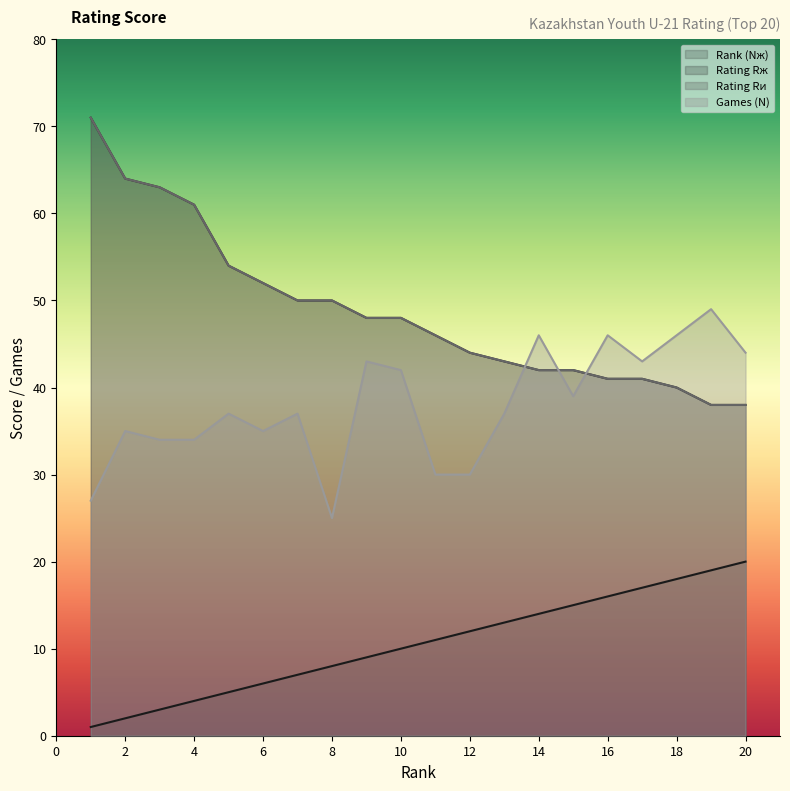

What is the total value across all series at 18?

144